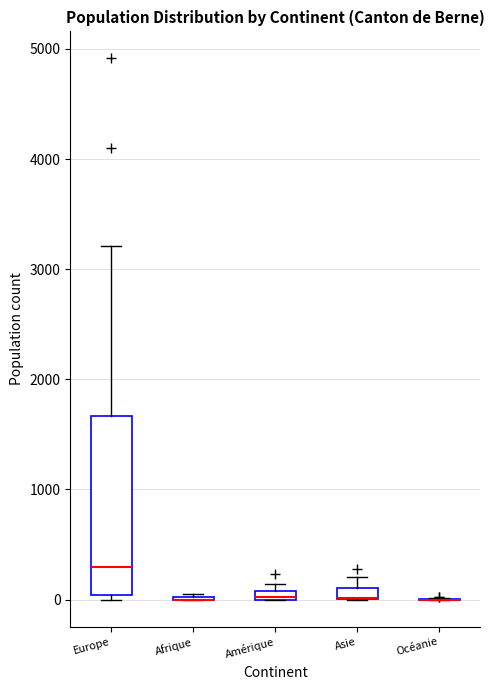

Comparing the boxes themselves (not the whiskers), which one is the tallest?

Europe